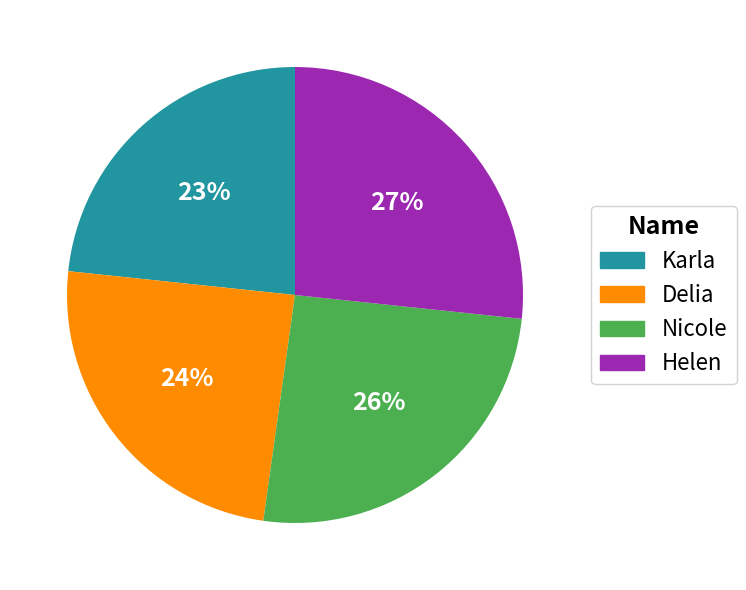

Rank the categories by value from highest to lowest.

Helen, Nicole, Delia, Karla